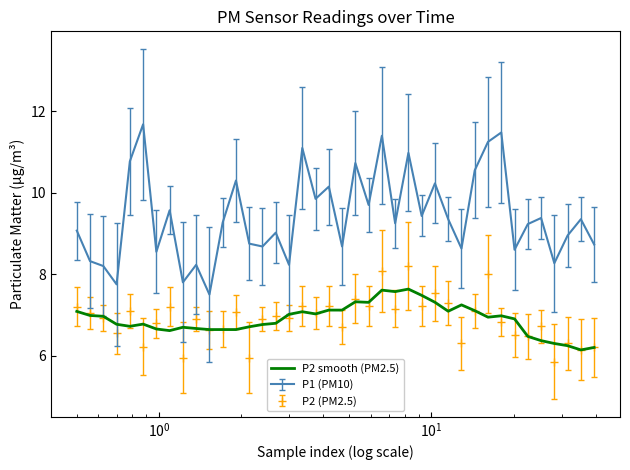

Which series has the widest spread of values?

P1 (PM10)